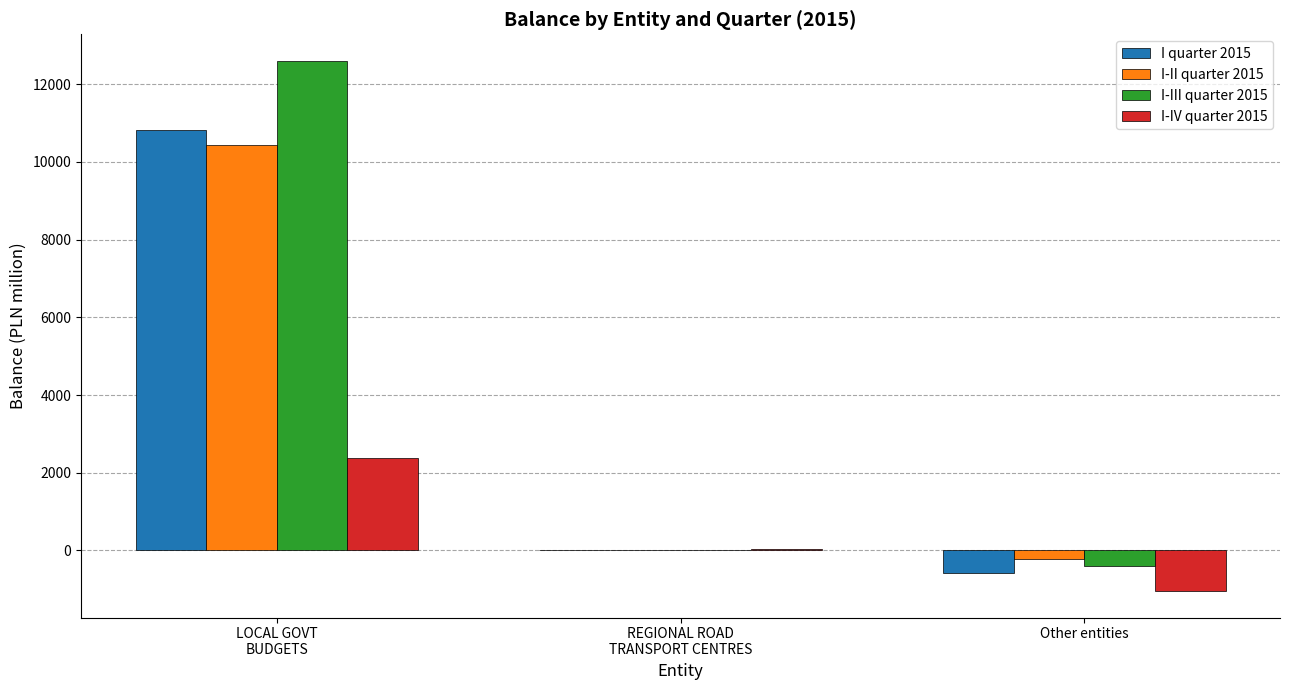

What is the sum of all I quarter 2015 values?

10253